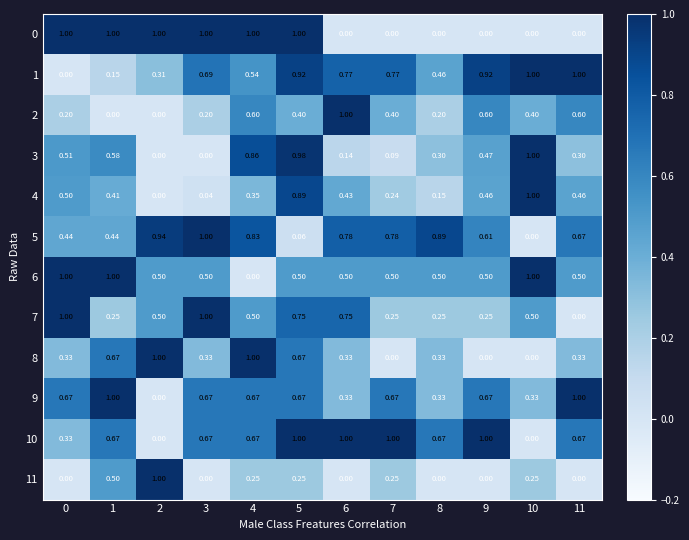

Count the number of categories in the chart.

12